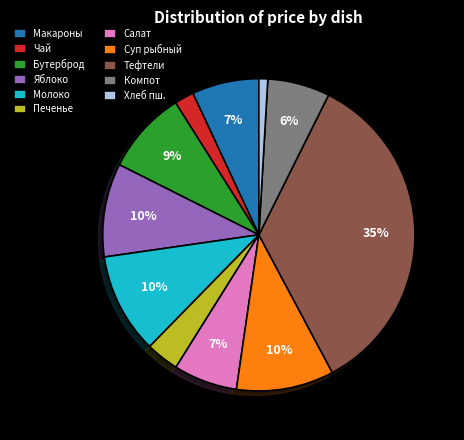

Do Яблоко and Салат together represent more than half of the pie?

No